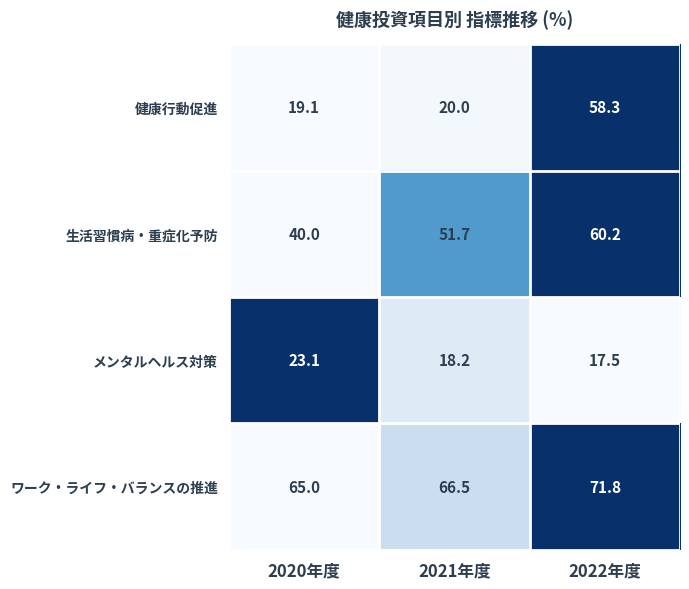

Reading left to right, transcribe all the data shown in this chart.

健康行動促進: 2020年度=19.1	2021年度=20.0	2022年度=58.3
生活習慣病・重症化予防: 2020年度=40.0	2021年度=51.7	2022年度=60.2
メンタルヘルス対策: 2020年度=23.1	2021年度=18.2	2022年度=17.5
ワーク・ライフ・バランスの推進: 2020年度=65.0	2021年度=66.5	2022年度=71.8